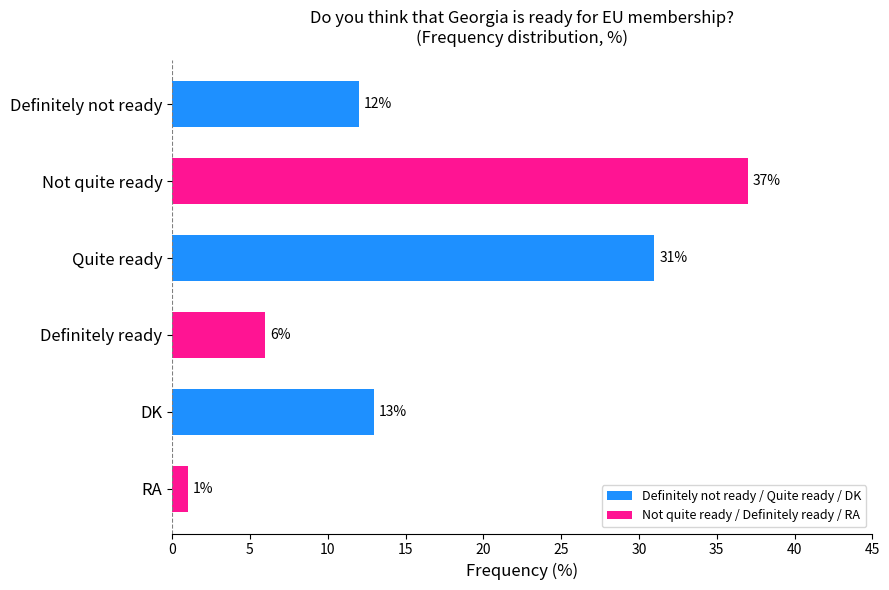

Rank the categories by value from lowest to highest.

RA, Definitely ready, Definitely not ready, DK, Quite ready, Not quite ready